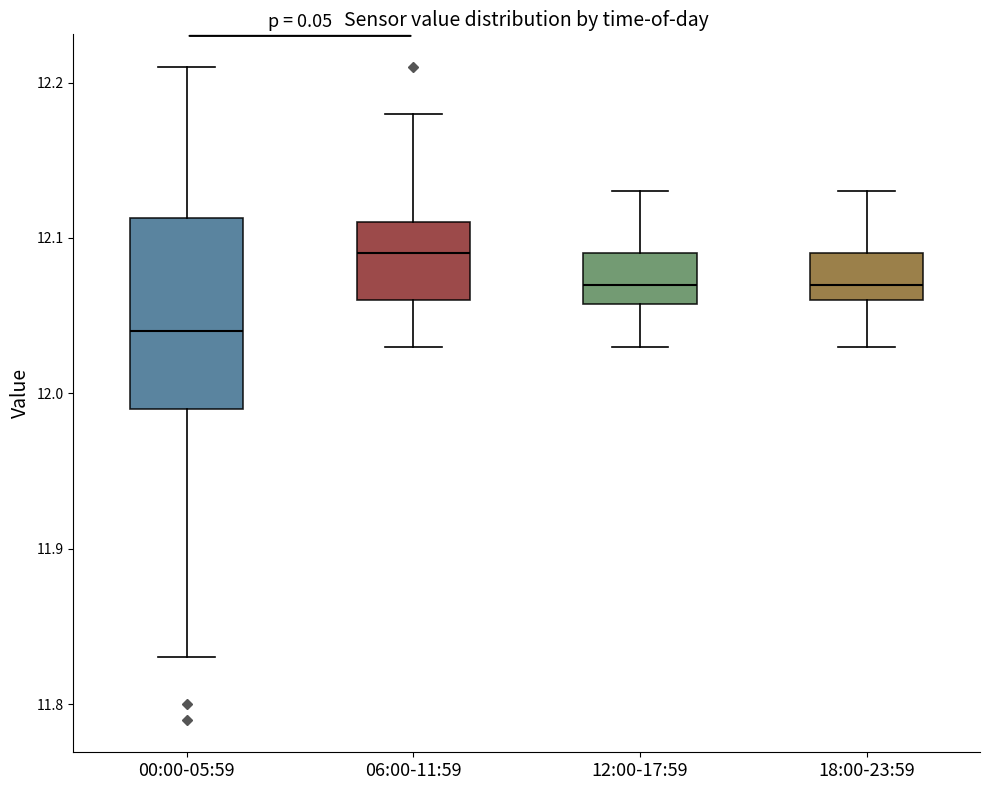

Where is the upper edge of the box for 00:00-05:59 on the y-axis? The values are not printed on the chart, so give them approximately, as read against the axis.

12.11